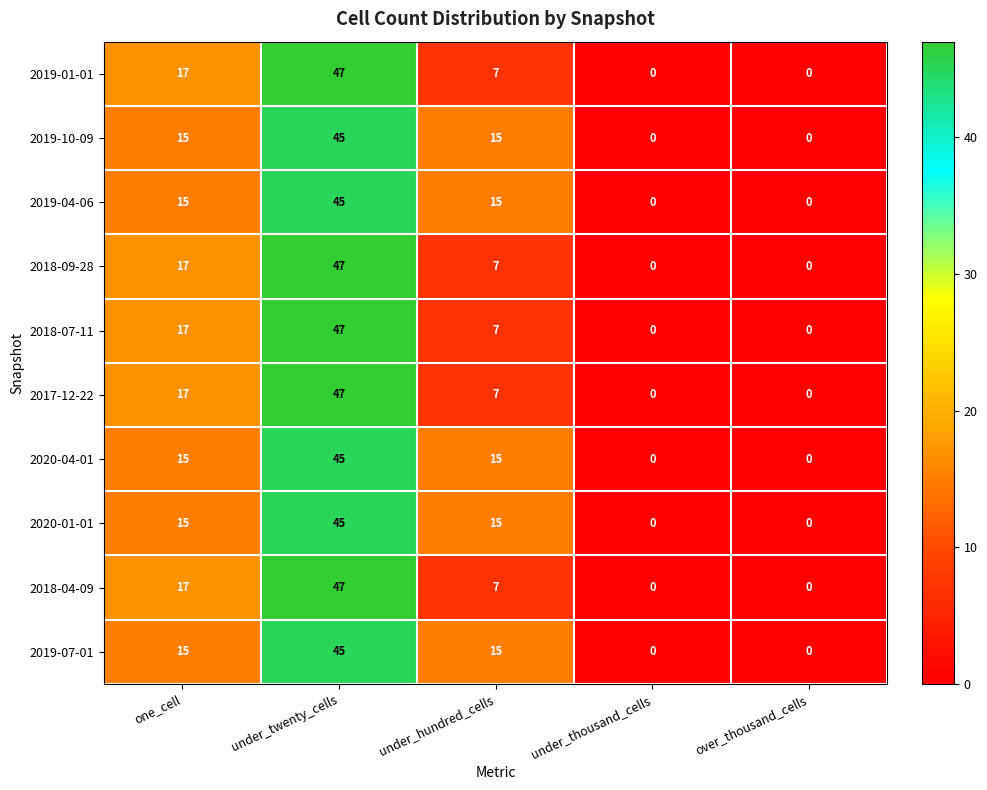

What is the sum of all 2020-01-01 values?

75